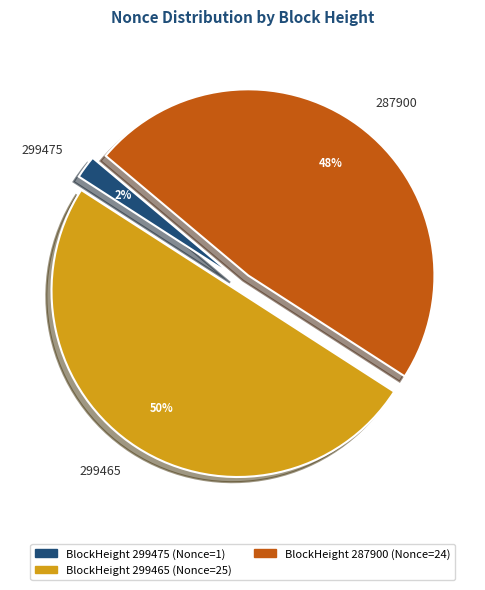

What is the smallest slice in the pie chart?

299475